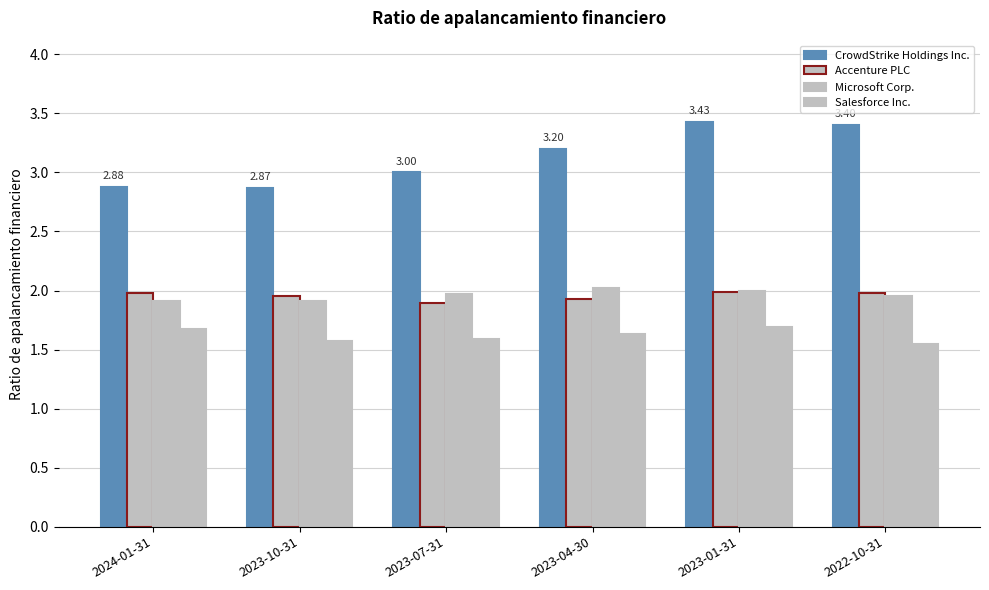

Reading left to right, transcribe all the data shown in this chart.

CrowdStrike Holdings Inc.: 2.9	2.9	3.0	3.2	3.4	3.4
Accenture PLC: 2.0	1.9	1.9	1.9	2.0	2.0
Microsoft Corp.: 1.9	1.9	2.0	2.0	2.0	1.9
Salesforce Inc.: 1.7	1.6	1.6	1.6	1.7	1.6